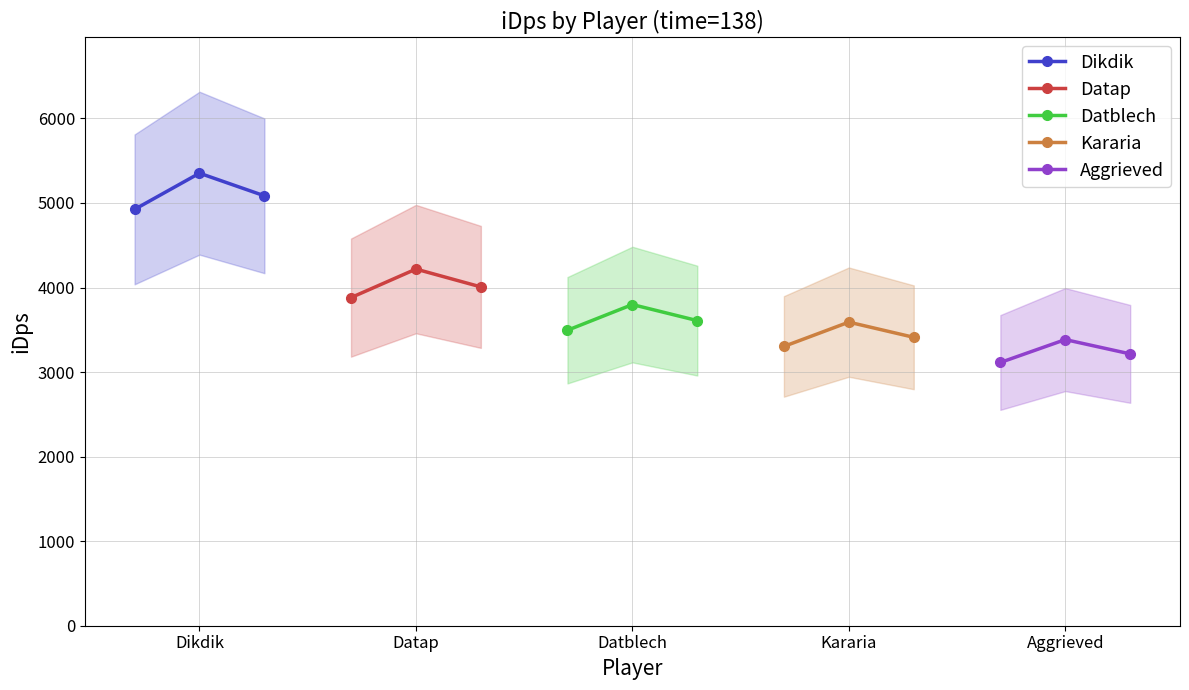

What is the average value of the Dikdik series?

5120.5